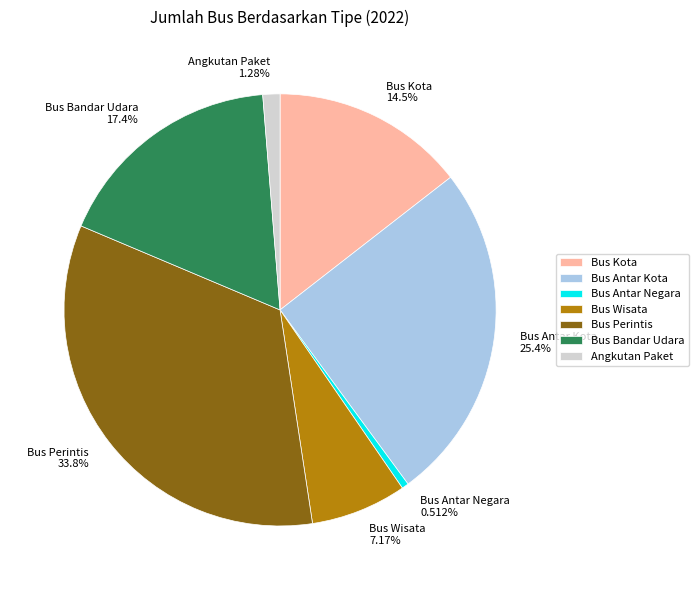

To the nearest percent, what portion does Bus Kota represent?

14%